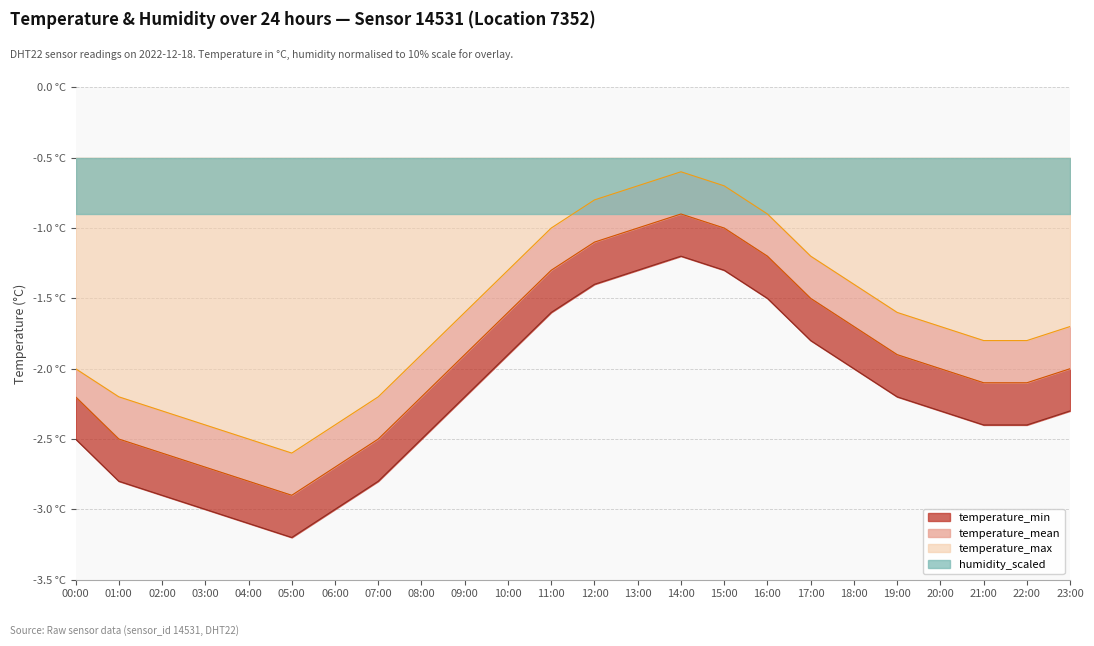

True or false: temperature_min and temperature_max cross at least once.

False